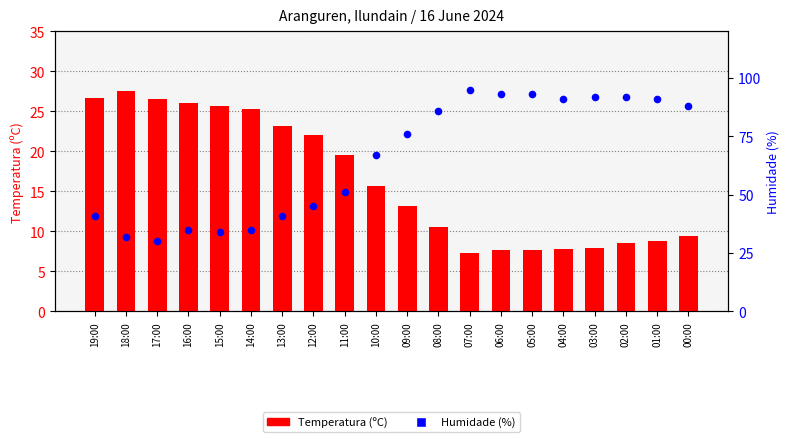

What are all the series names shown in the legend?

Temperatura (ºC), Humidade (%)